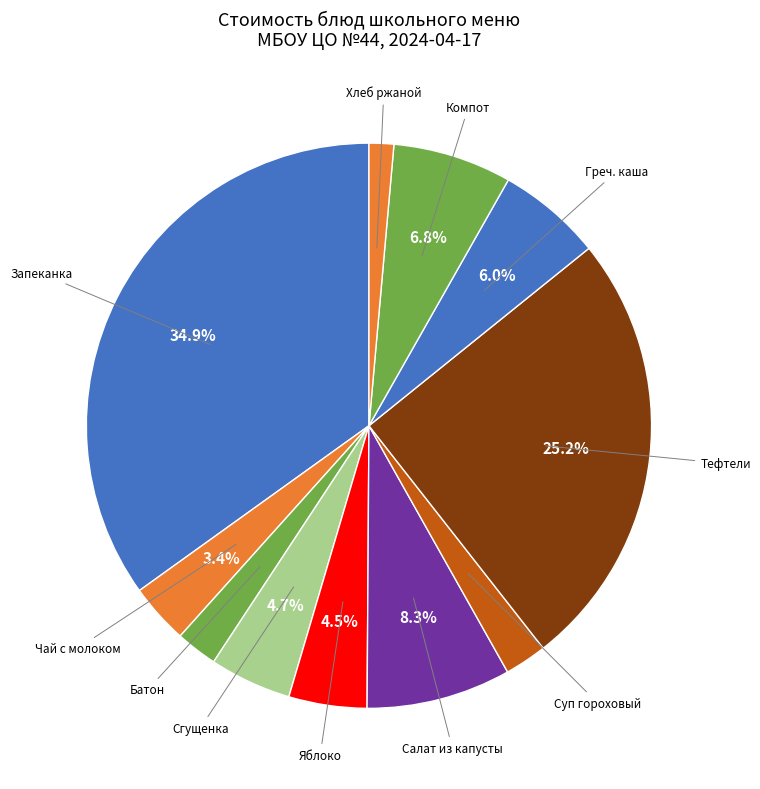

Is it true that Суп гороховый is 2% of the pie?

True